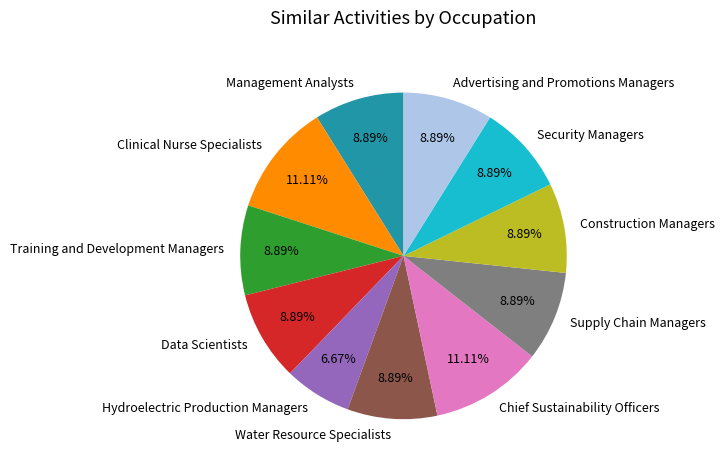

What is the smallest slice in the pie chart?

Hydroelectric Production Managers